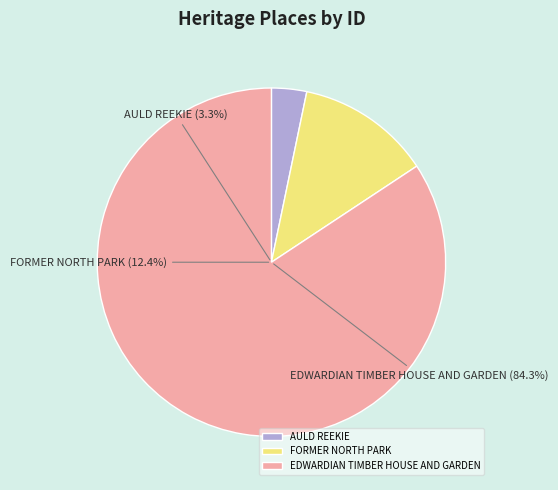

Is there a majority slice in this chart?

Yes